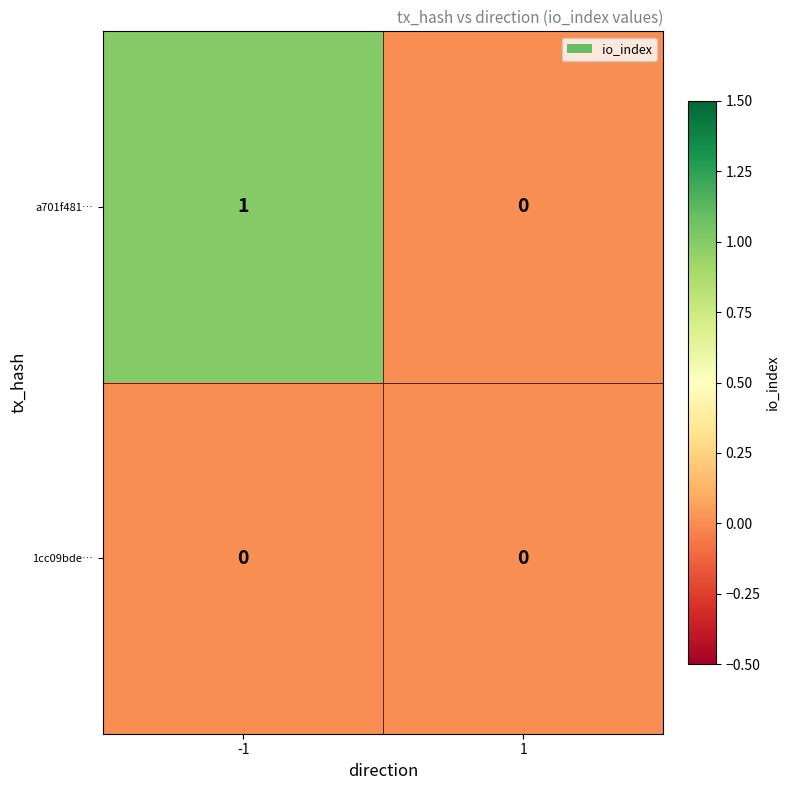

Which series has the largest total across all categories?

a701f481…